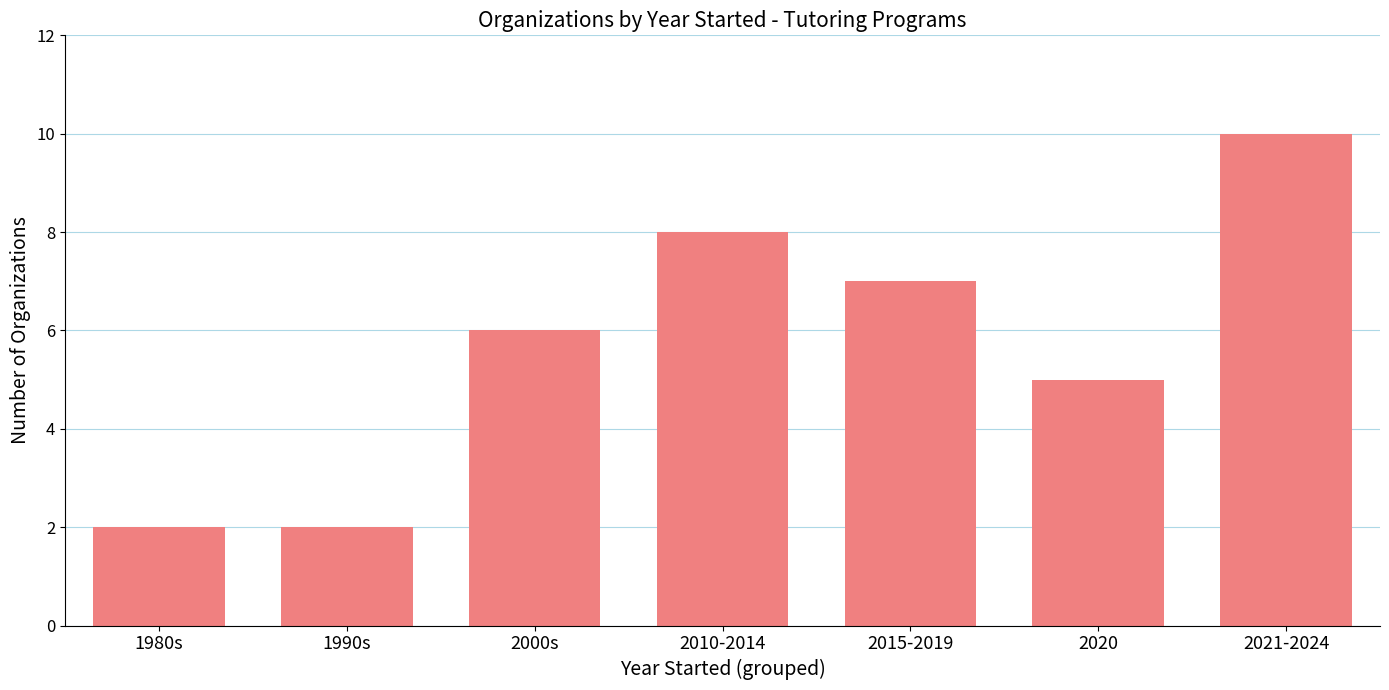

How many values are below 6?

3